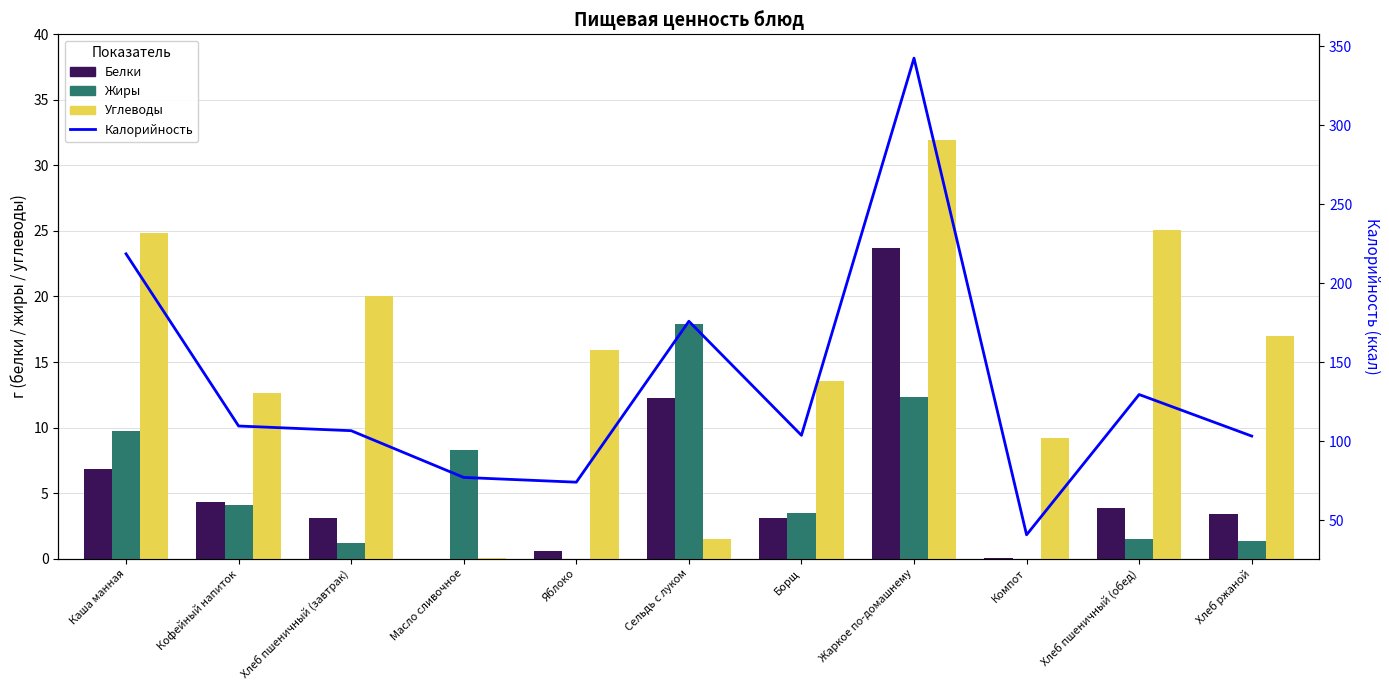

Is it true that Калорийность equals 74.0 at Яблоко?

True